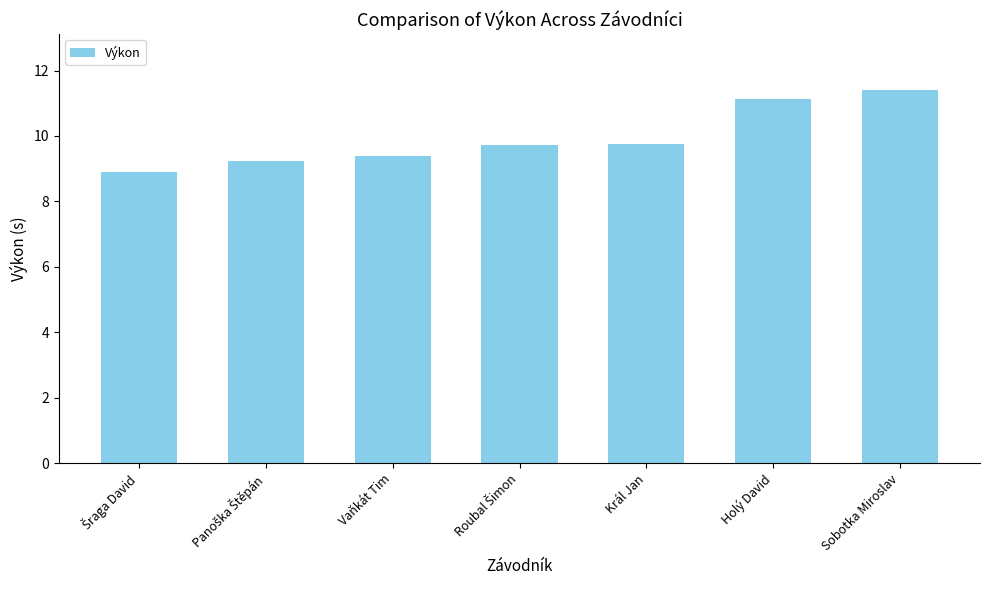

What is the label of the 3rd bar from the left?

Vaňkát Tim